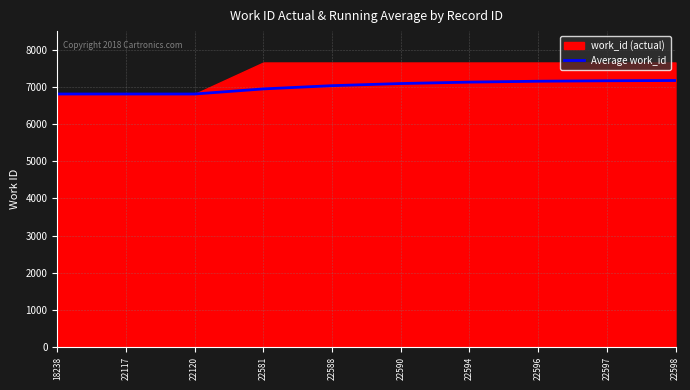

True or false: Average work_id has a value of 3656.9 at 22588.

False